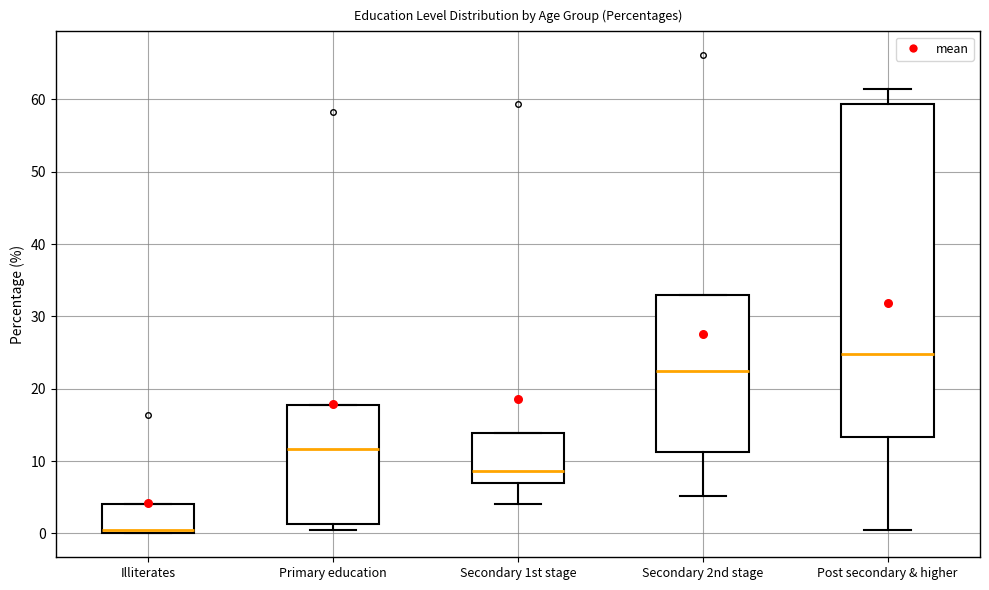

Which box has the highest median line?

Post secondary & higher